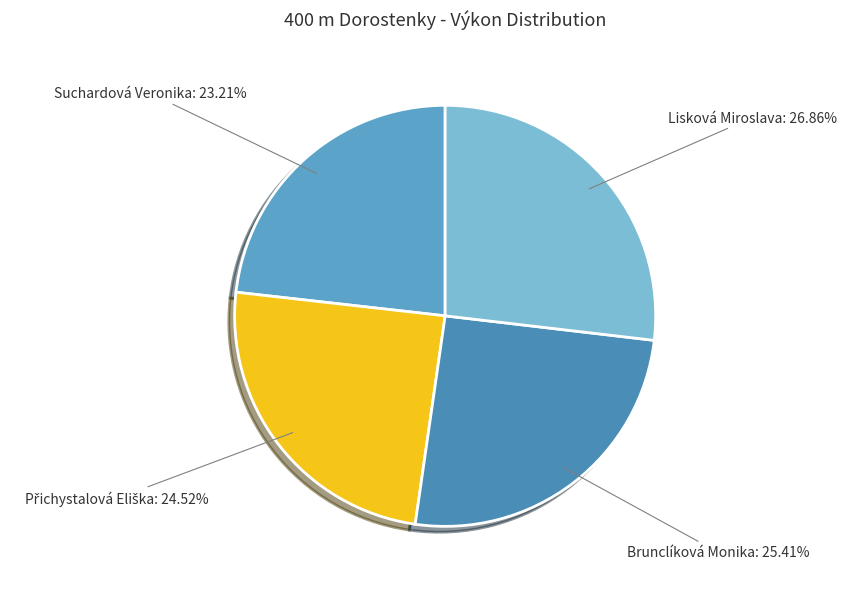

Does any single category account for the majority?

No